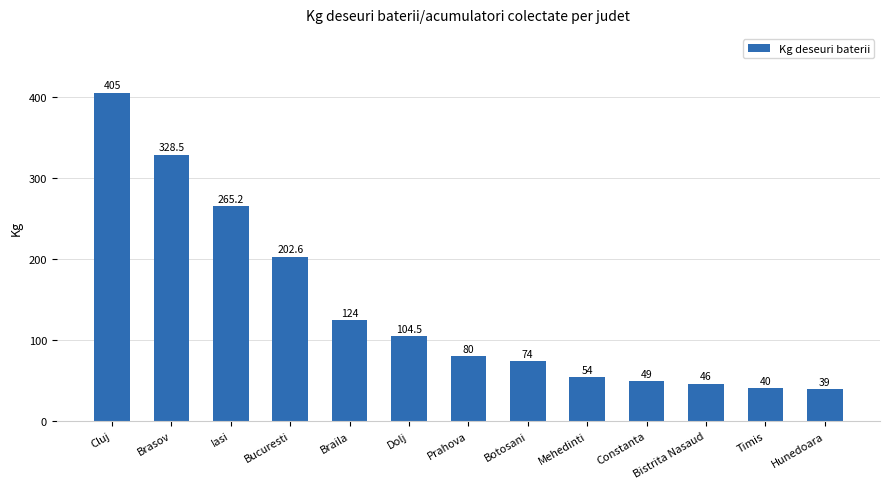

What is the minimum value shown in the chart?

39.0